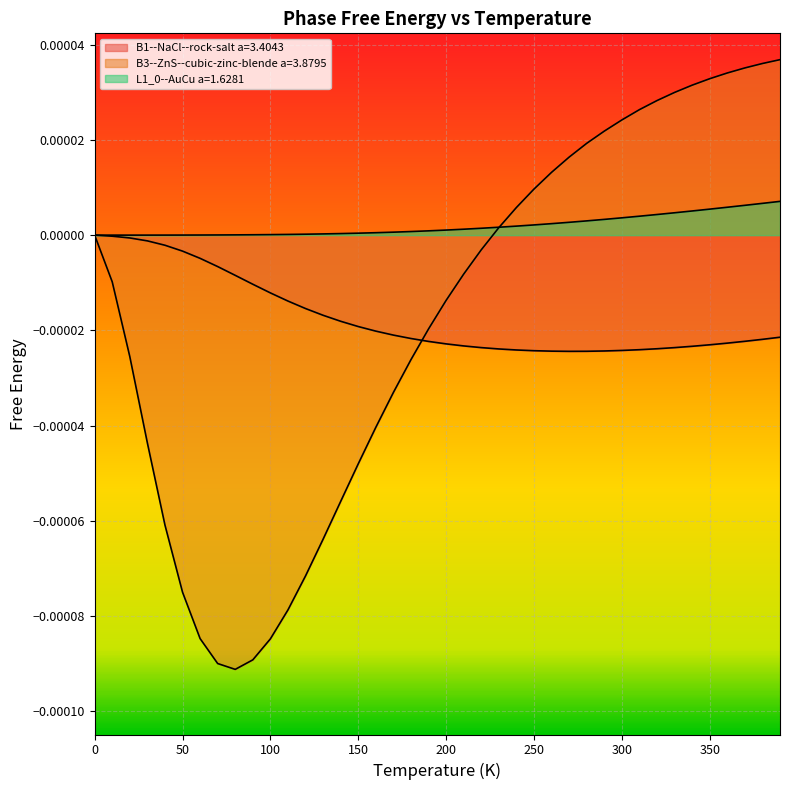

At which category does the chart reach its minimum across all series?

80.0